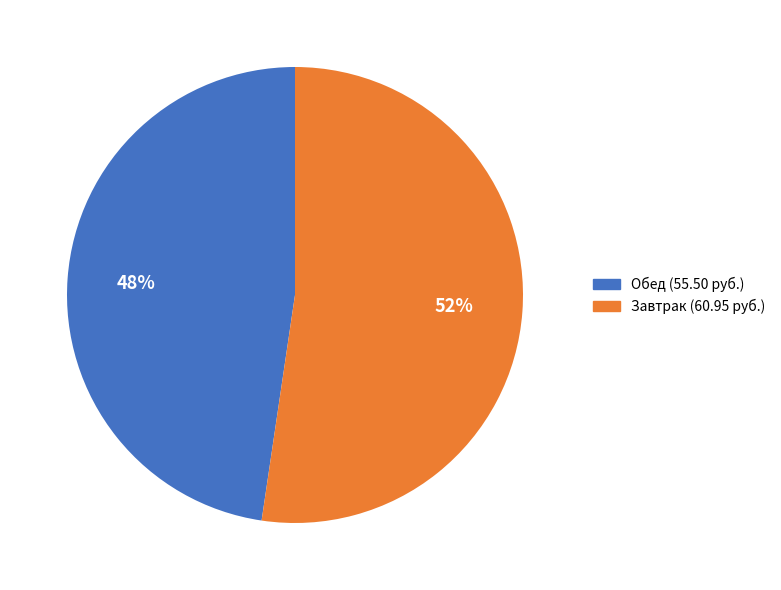

To the nearest percent, what is the average slice percentage?

50%